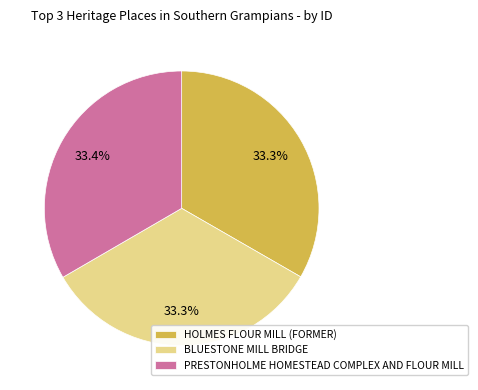

What portion of the pie excludes PRESTONHOLME HOMESTEAD COMPLEX AND FLOUR MILL?

66.6%